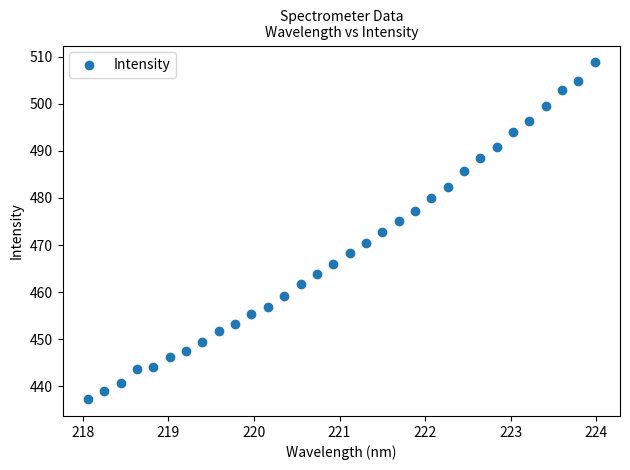

What is the range of Y values (max minus min)?

71.5